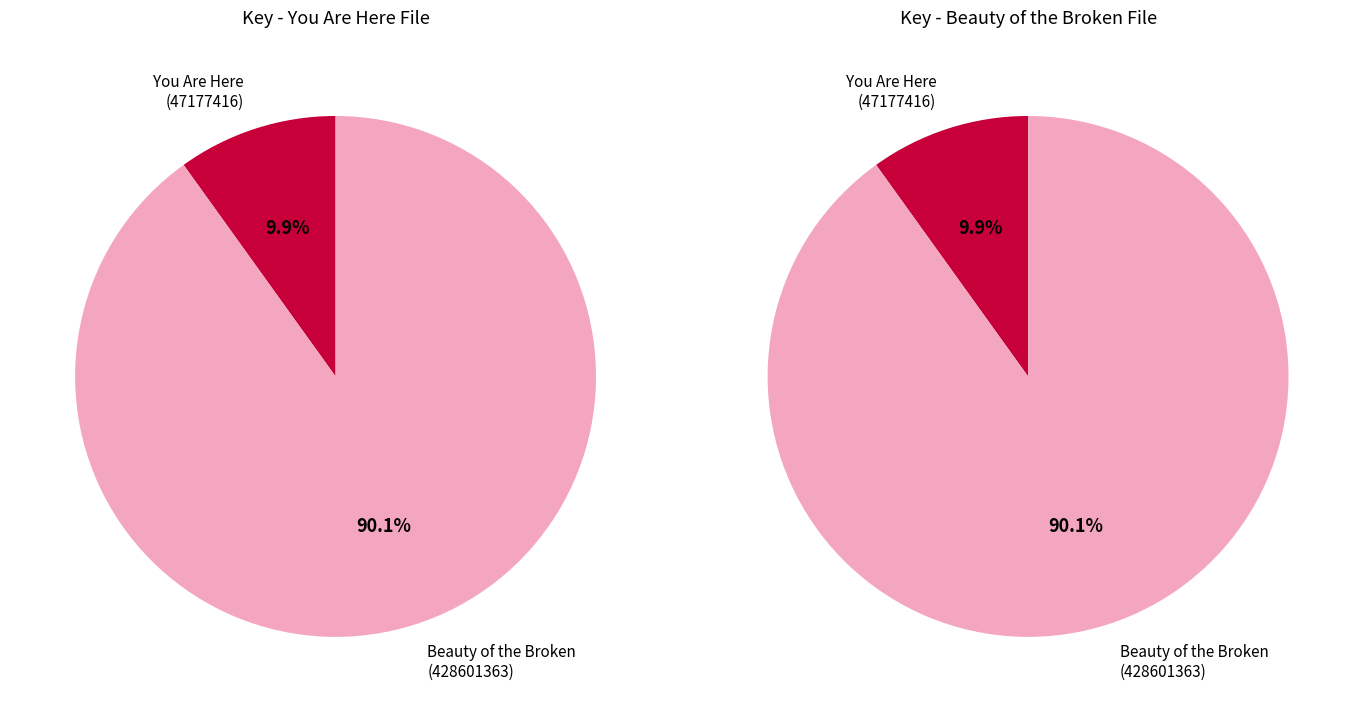

Approximately how many times larger is the value at Beauty of the Broken (9781481407113) compared to Beauty of the Broken (9781481407090)?

1.0